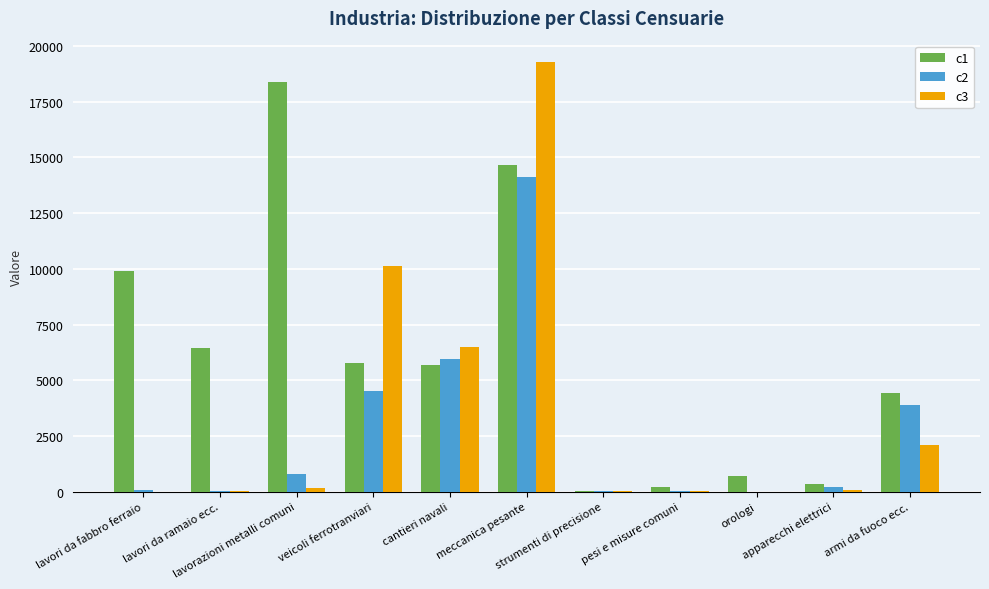

Are the bars grouped side by side (vs. stacked)?

Yes